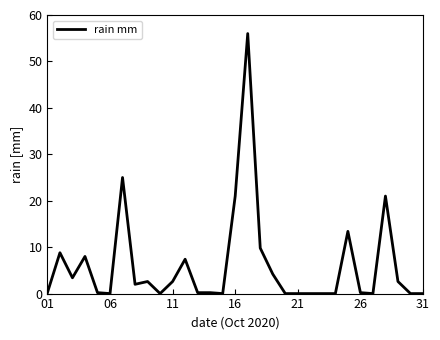

What is the maximum value shown in the chart?

56.0